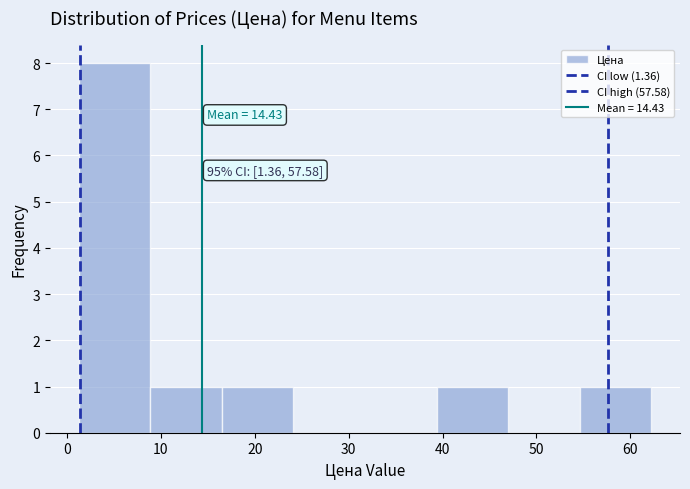

Over which range of the x-axis is the bar tallest?

1 to 9